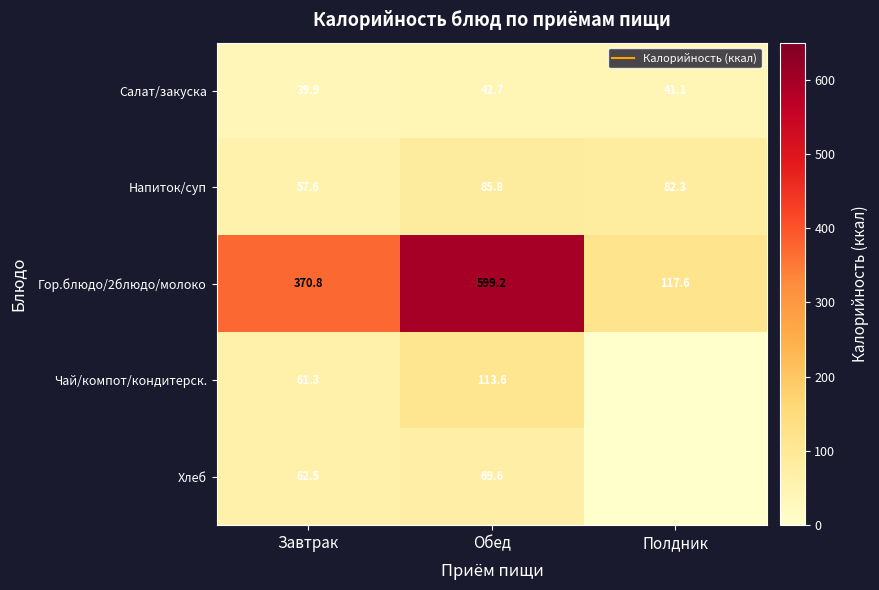

Is it true that Гор.блюдо/2блюдо/молоко equals 100.8 at Завтрак?

False